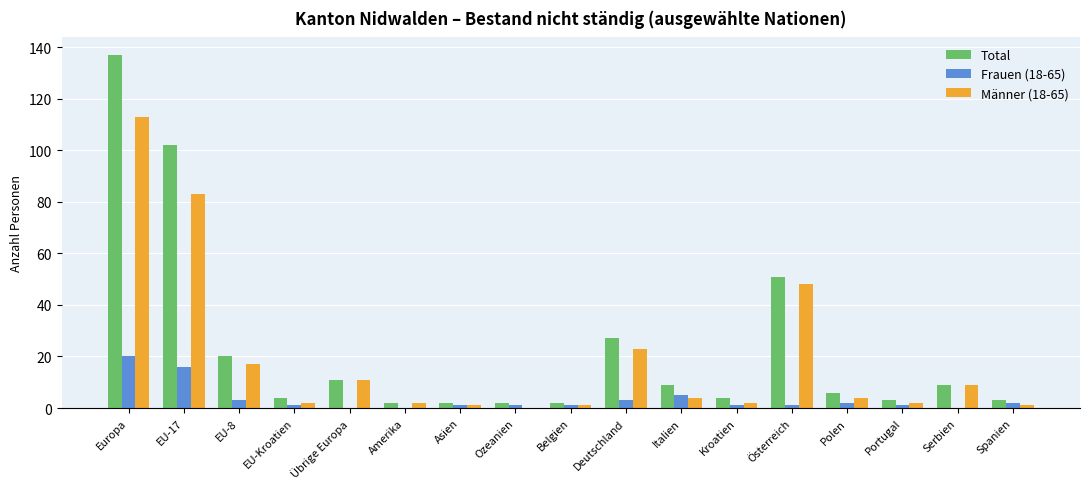

What is the highest value of the Total series?

137